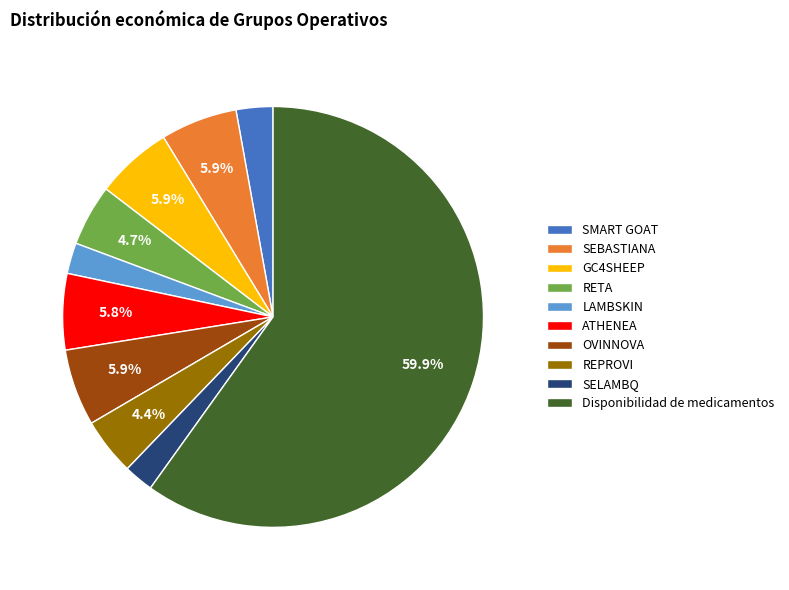

What percentage is the SEBASTIANA slice, to the nearest percent?

6%